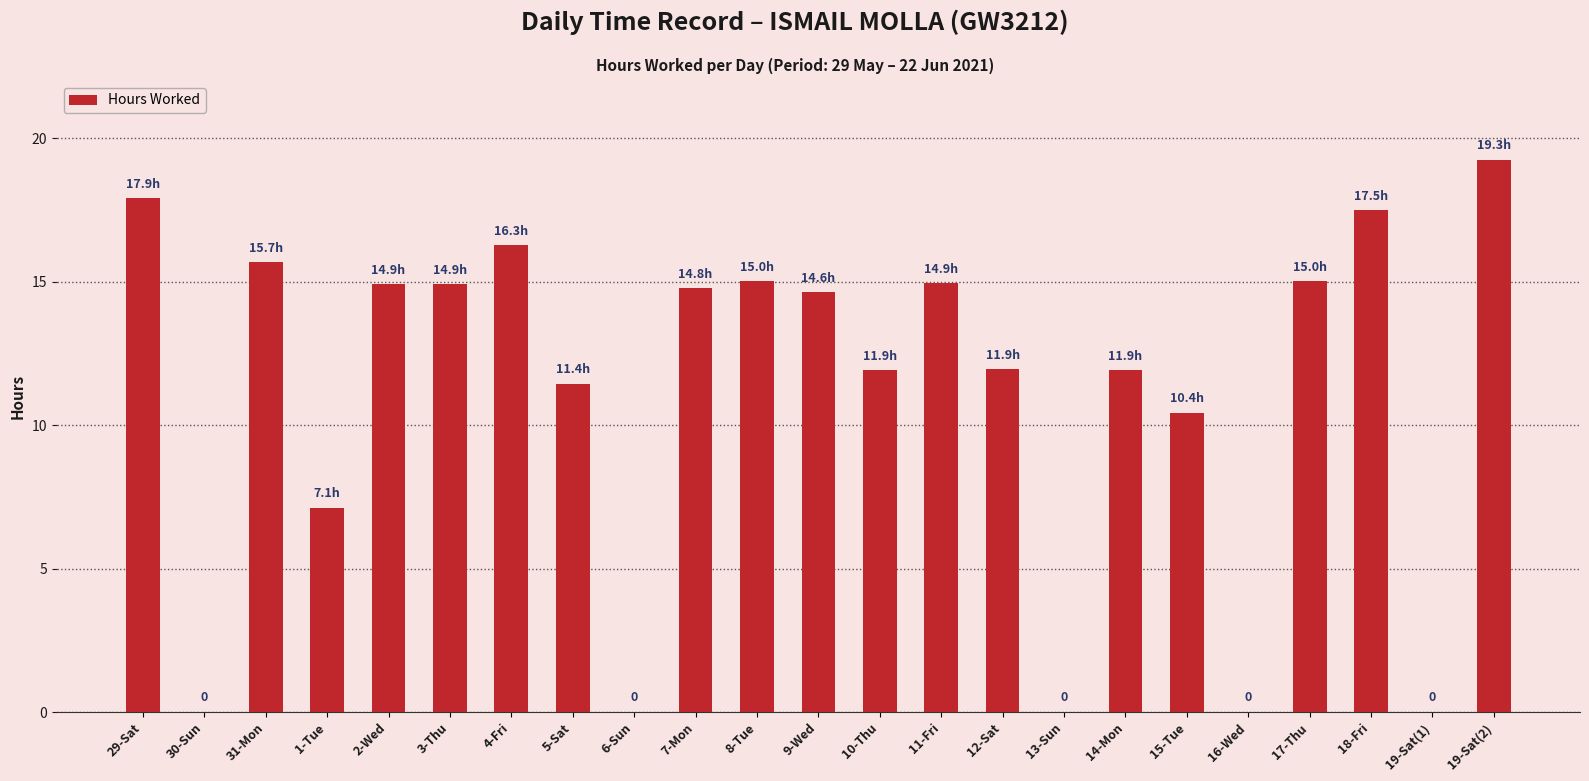

Where is the data nearest to the value 9?

15-Tue